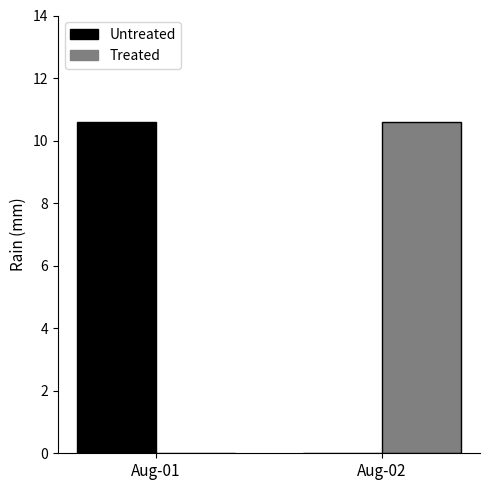

What is the difference between the Treated values at Aug-02 and Aug-01?

10.6